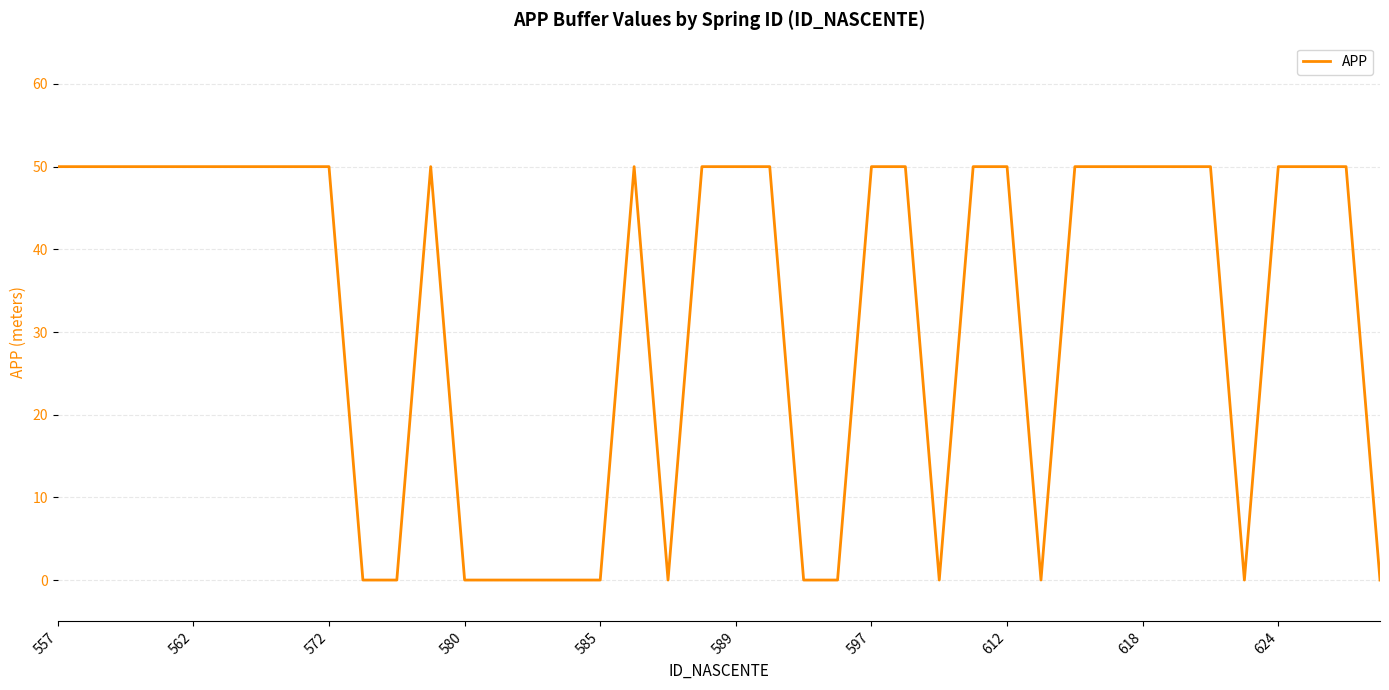

What is the greatest value displayed?

50